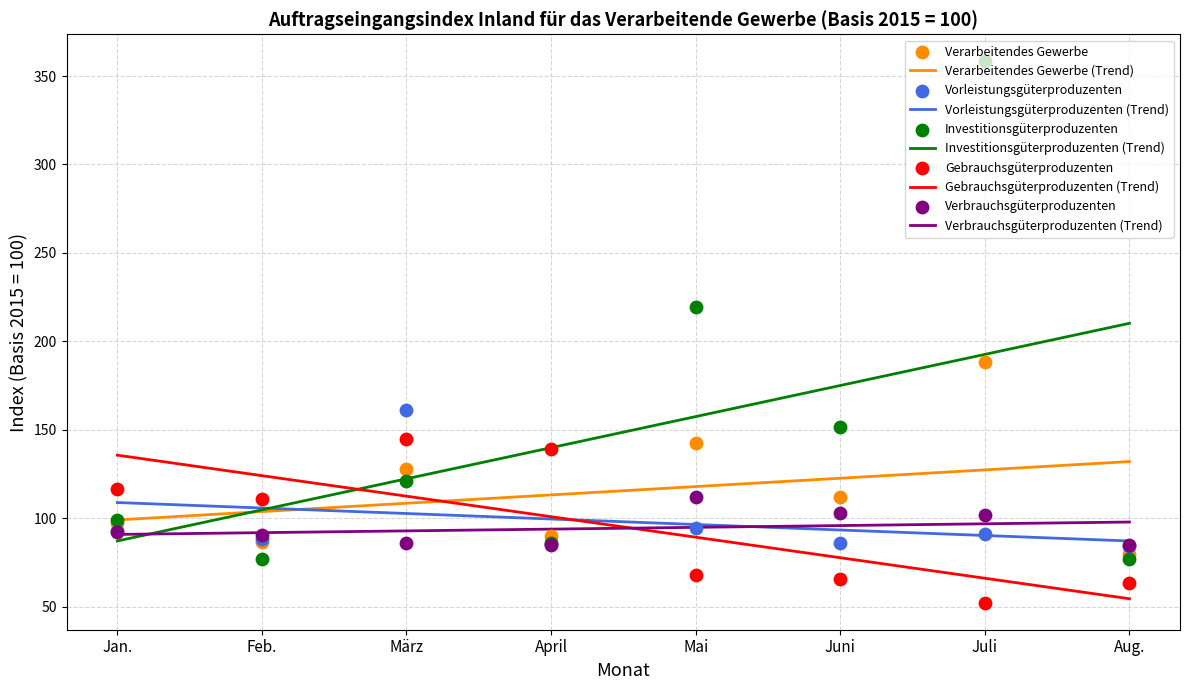

Which series has the largest Y range (max minus min)?

Investitionsgüterproduzenten